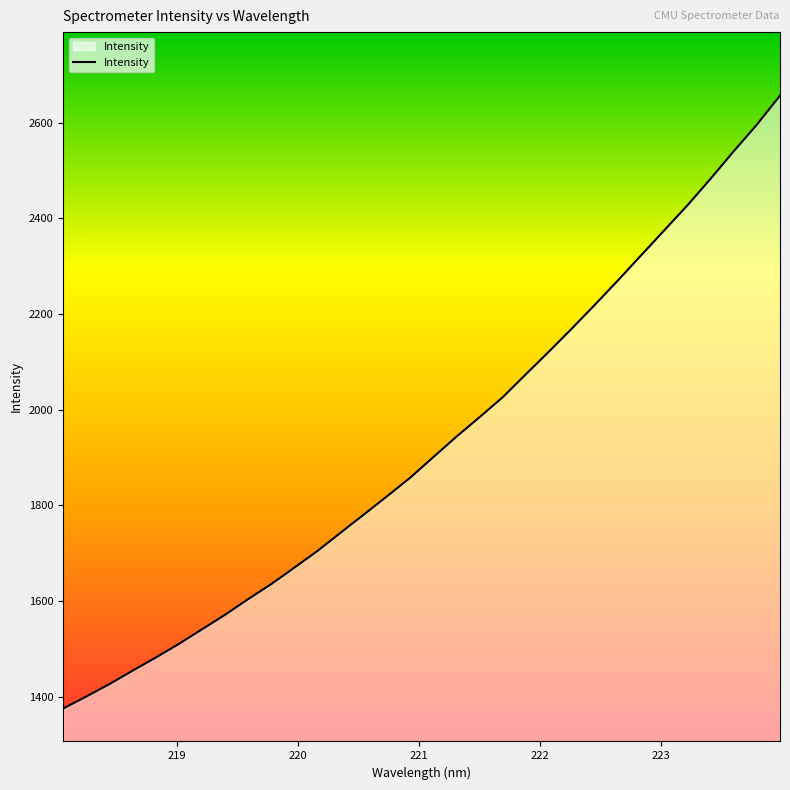

What is the minimum value shown in the chart?

1375.0